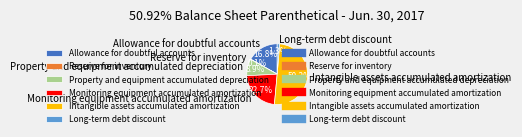

What is the largest slice in the pie chart?

Intangible assets accumulated amortization